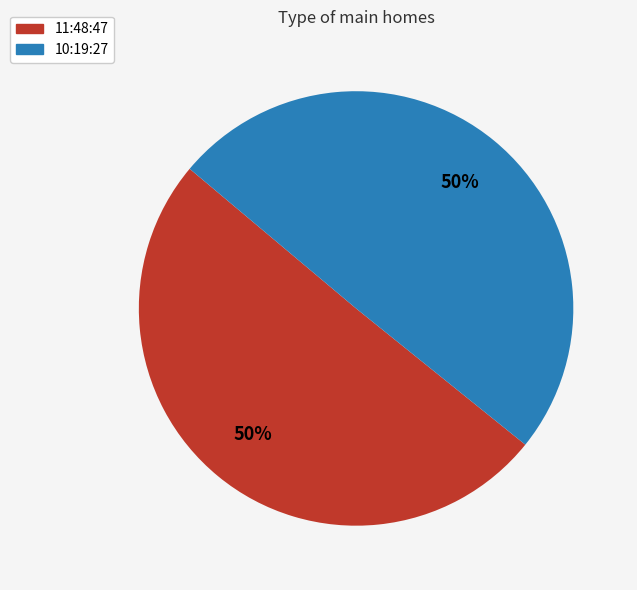

Combined, do 10:19:27 and 11:48:47 account for over 50%?

Yes